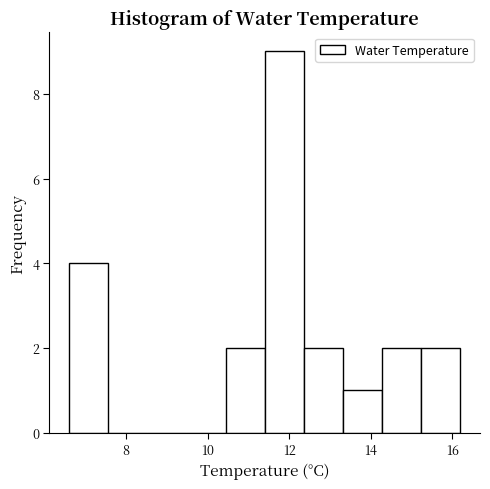

Reading left to right, transcribe this chart: for each bar, give the range it covers on the x-axis and its height. Neither the bar edges nor the heights are printed on the chart, so give them approximately, as read against the axes.

6.60 to 7.56: 4
7.56 to 8.52: 0
8.52 to 9.48: 0
9.48 to 10.44: 0
10.44 to 11.40: 2
11.40 to 12.36: 9
12.36 to 13.32: 2
13.32 to 14.28: 1
14.28 to 15.24: 2
15.24 to 16.20: 2